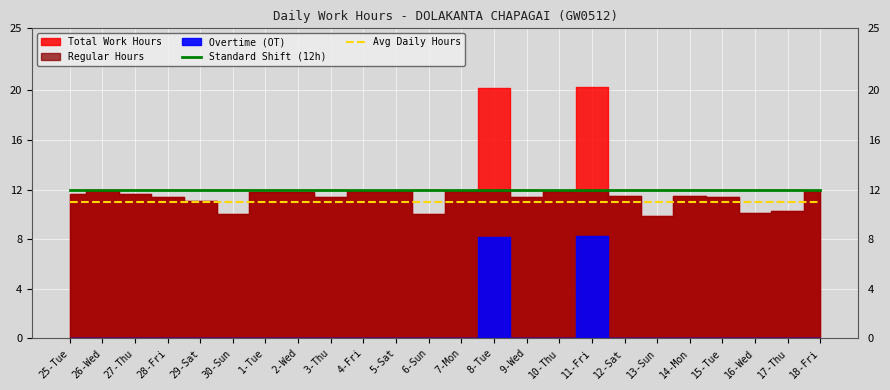

How many categories are shown in the chart?

24